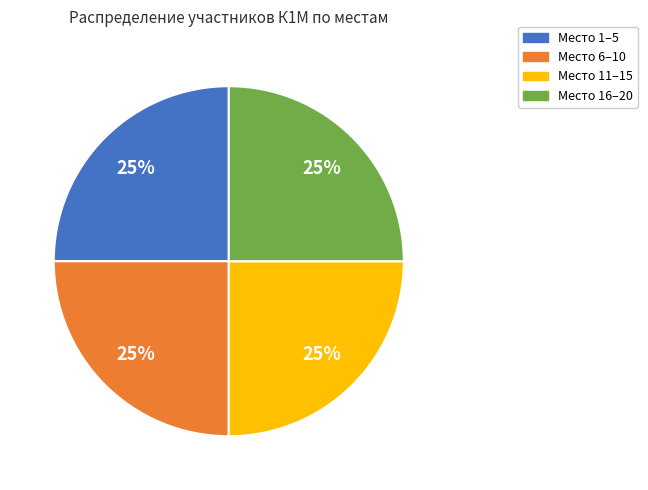

To the nearest percent, what portion does Место 6–10 represent?

25%